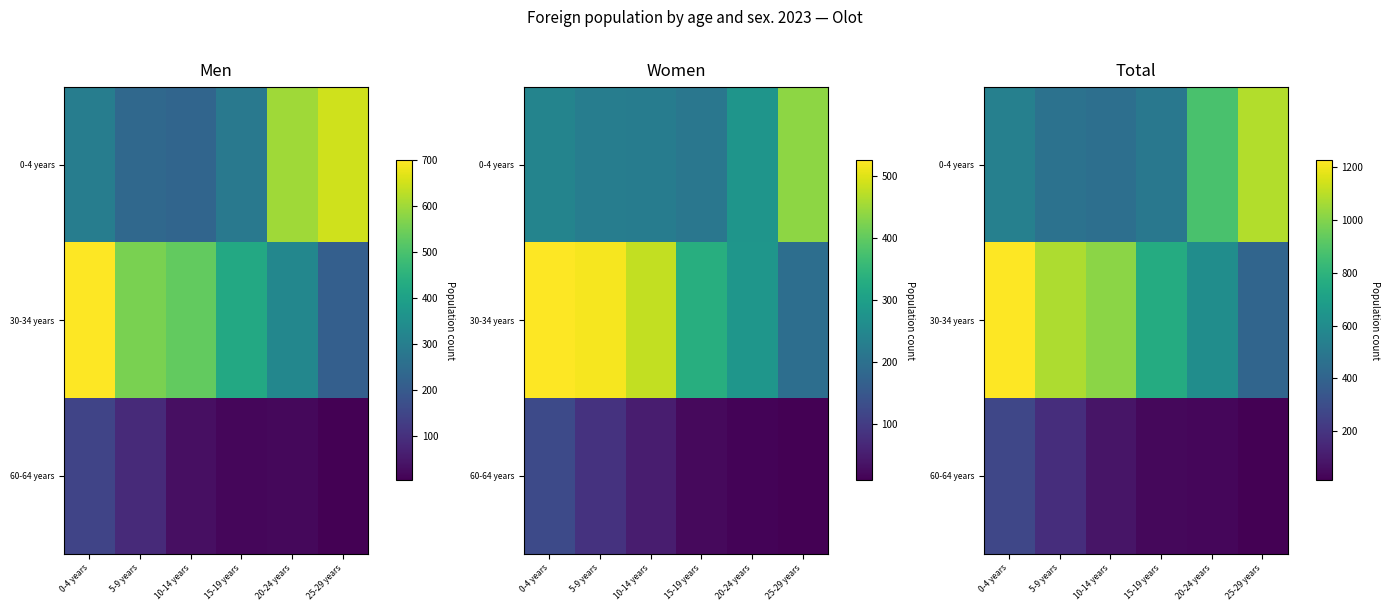

At how many categories does at least one series exceed 1102?

1